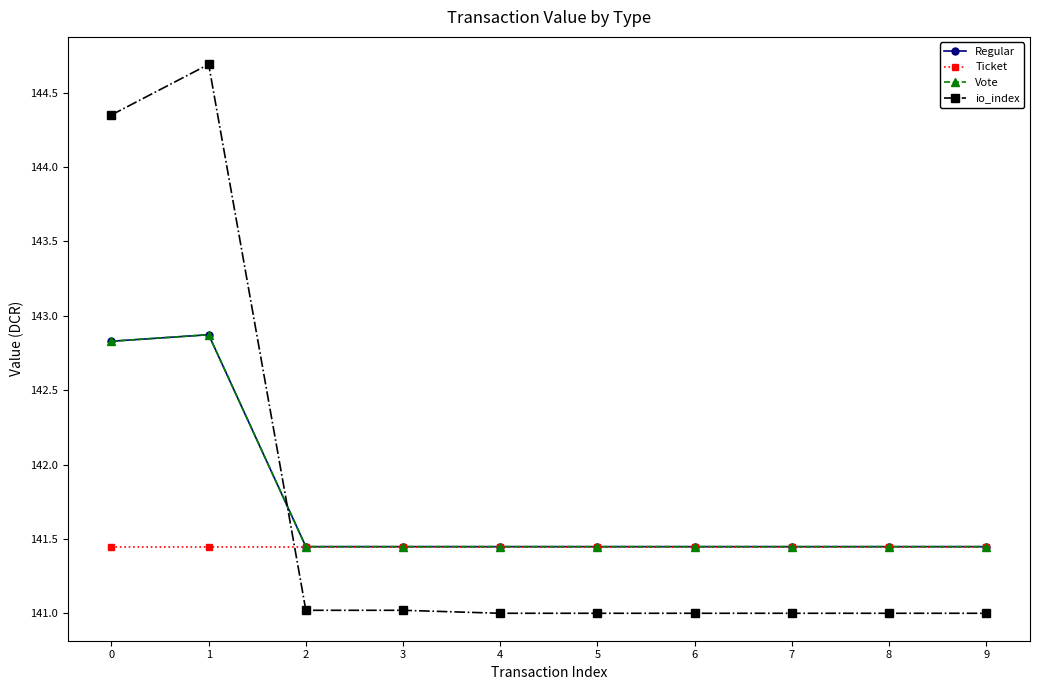

Reading left to right, extract all data points from this chart.

Regular: 0=142.8	1=142.9	2=141.4	3=141.4	4=141.4	5=141.4	6=141.4	7=141.4	8=141.4	9=141.4
Ticket: 0=141.4	1=141.4	2=141.4	3=141.4	4=141.4	5=141.4	6=141.4	7=141.4	8=141.4	9=141.4
Vote: 0=142.8	1=142.9	2=141.4	3=141.4	4=141.4	5=141.4	6=141.4	7=141.4	8=141.4	9=141.4
io_index: 0=144.3	1=144.7	2=141.0	3=141.0	4=141.0	5=141.0	6=141.0	7=141.0	8=141.0	9=141.0